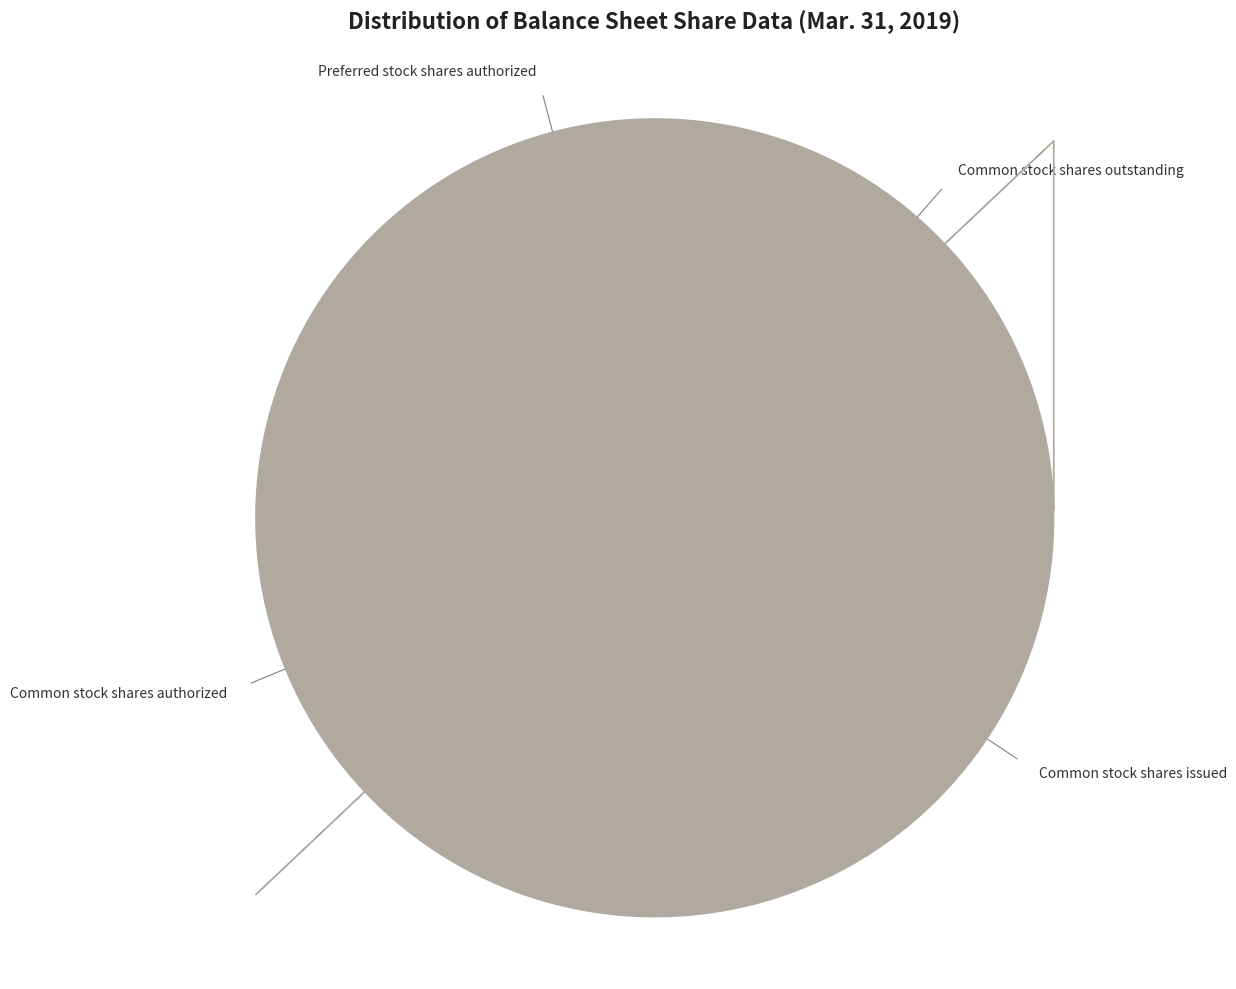

Does any single category account for the majority?

No